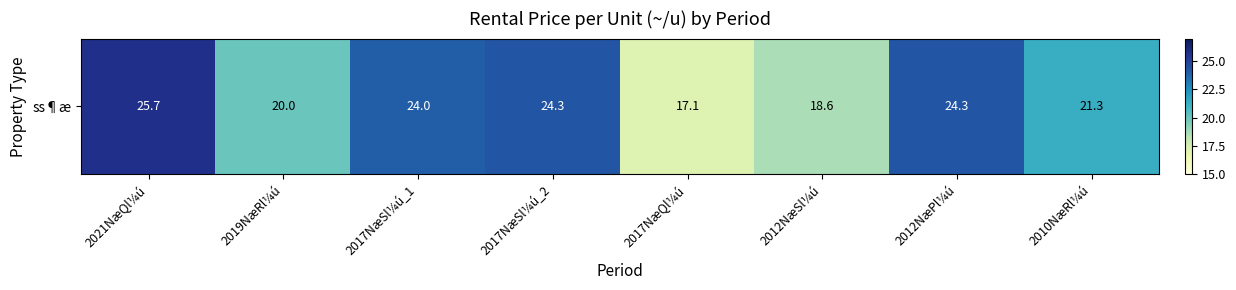

True or false: the data shows 17.1 at 2017NæQl¼ú.

True